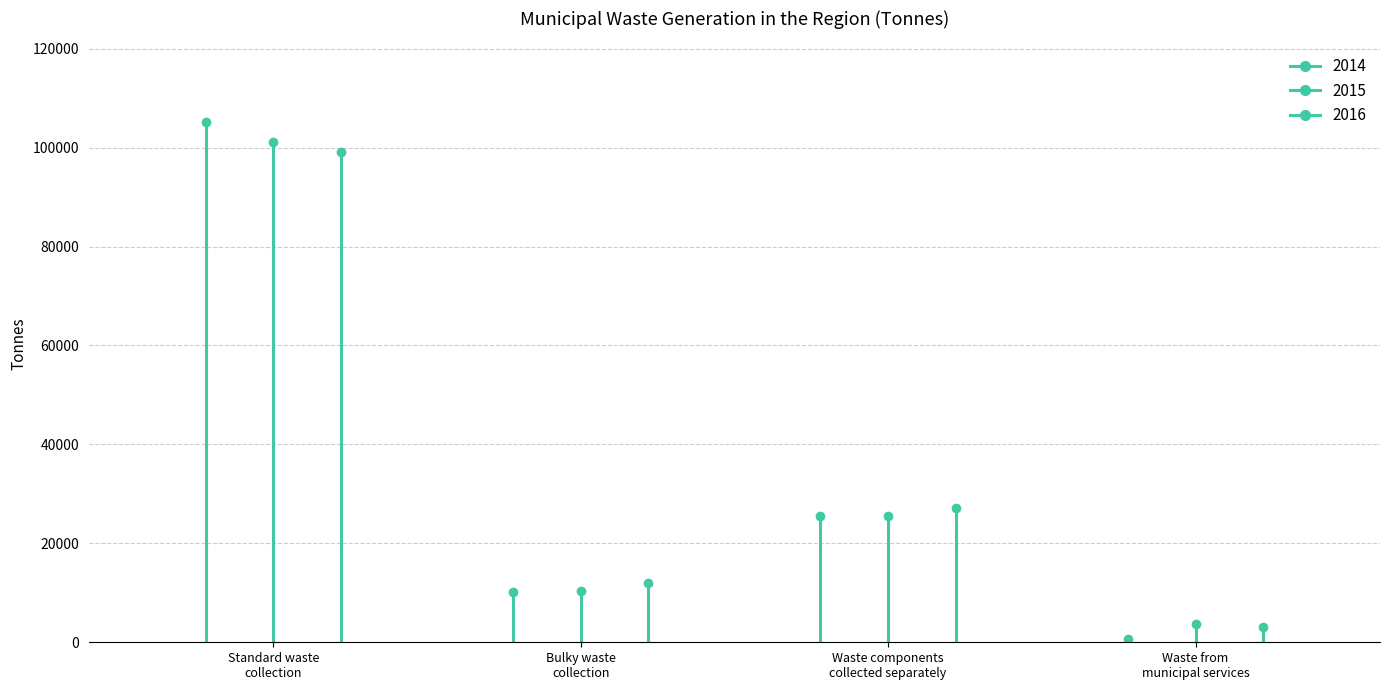

What is the label of the 4th point from the left?

Waste from
municipal services